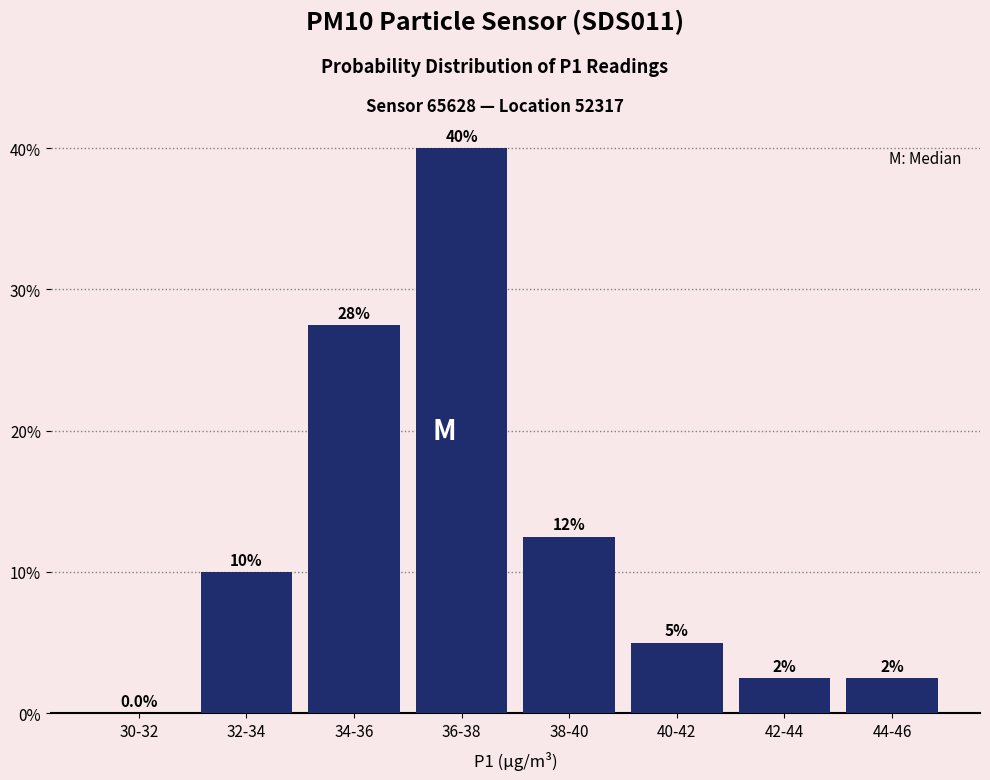

Are the bars horizontal?

No